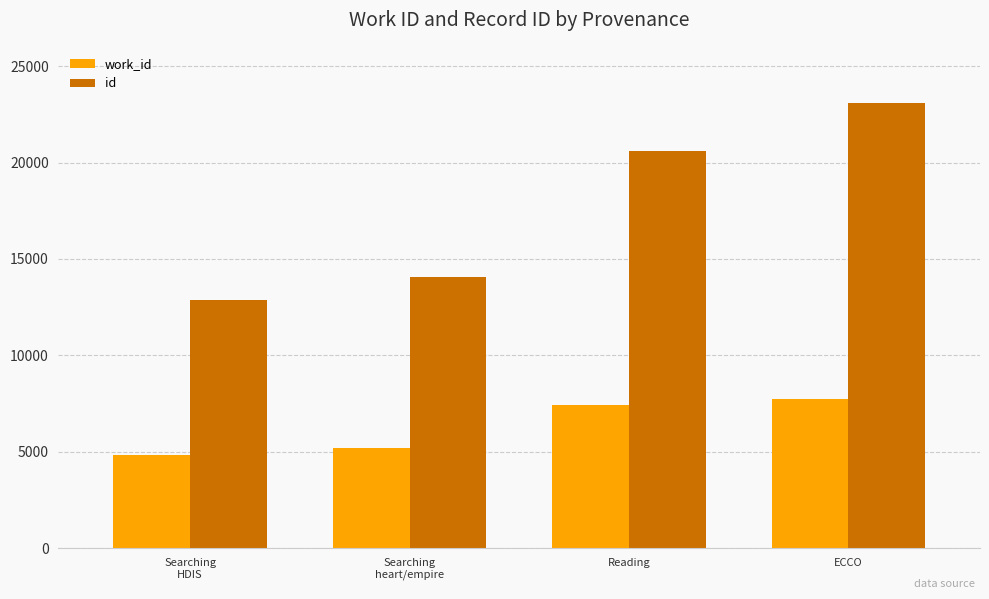

How many groups of bars are there?

4